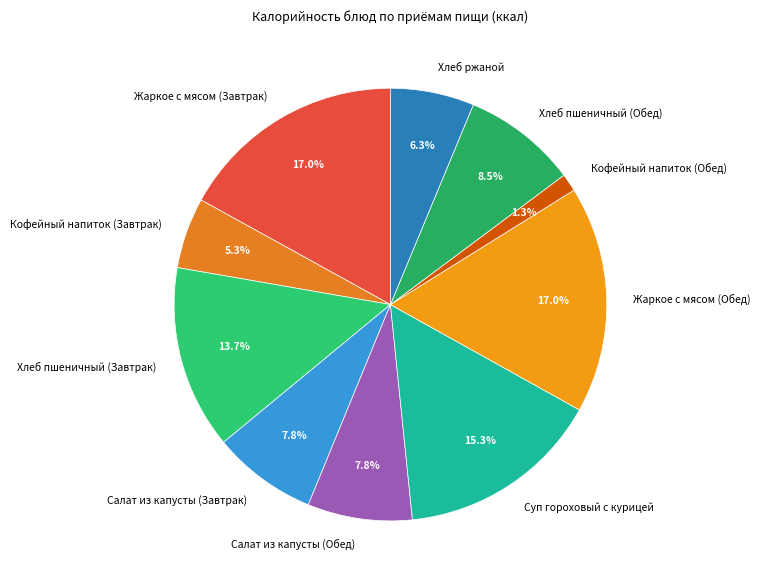

Combined, do Жаркое с мясом (Обед) and Кофейный напиток (Обед) account for over 50%?

No